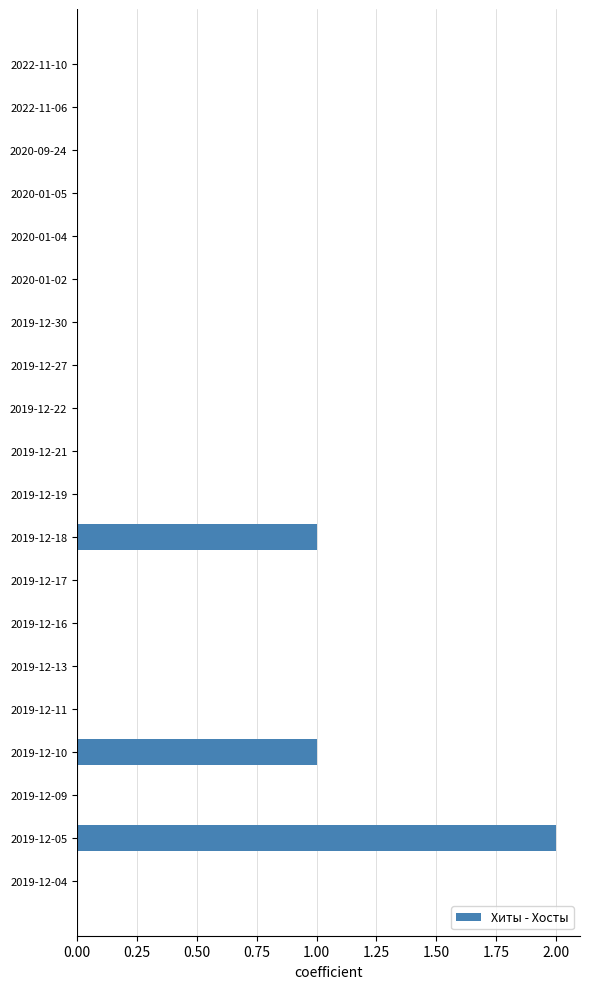

What is the change in value from 2019-12-30 to 2019-12-05?

+2